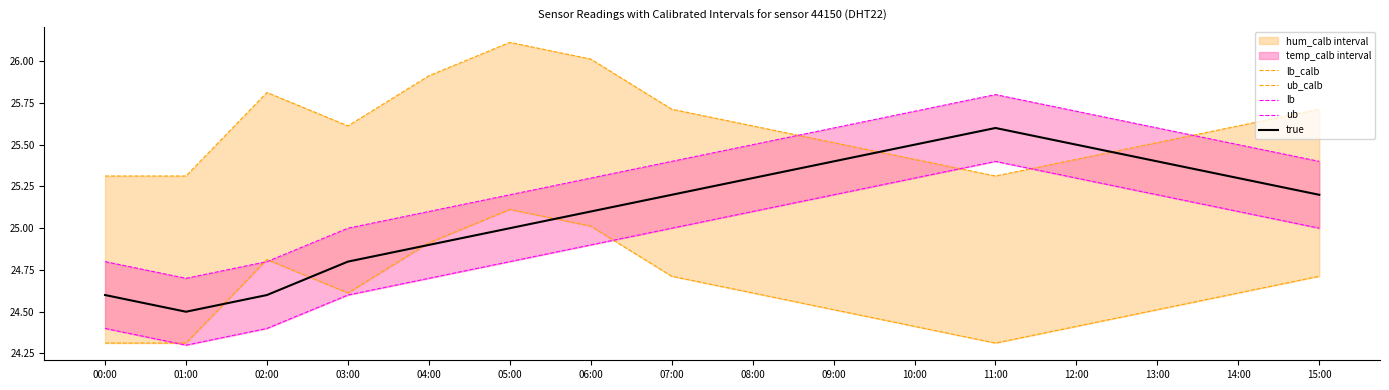

How many lines are shown in the chart?

5